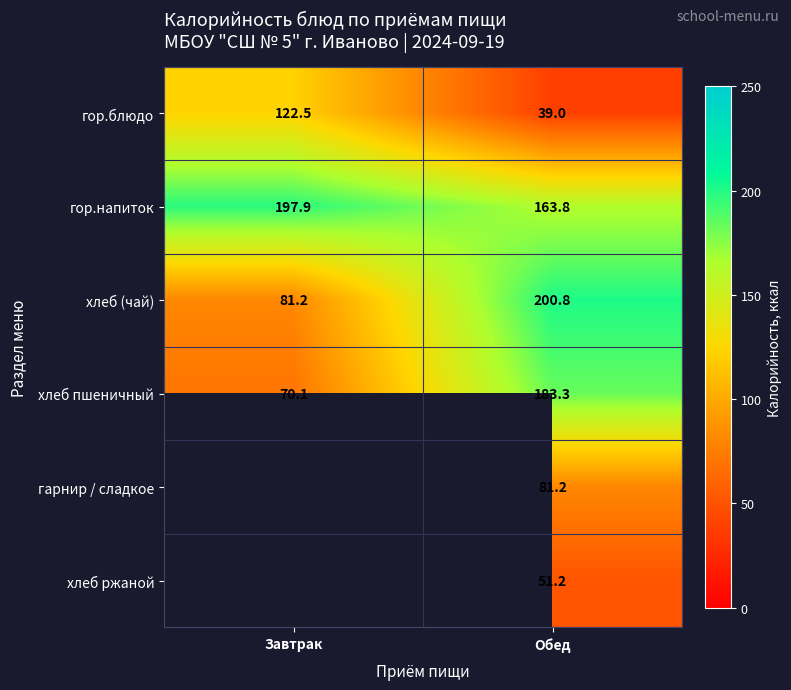

Count the number of data series in this chart.

6